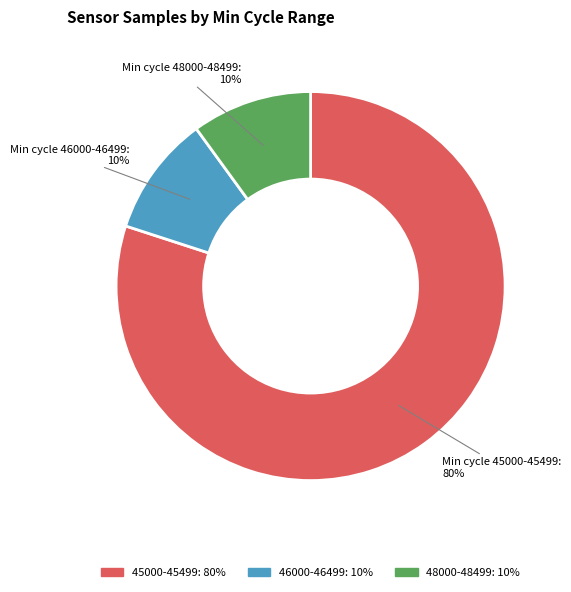

To the nearest percent, what is the difference between the largest and smallest slice percentages?

70%